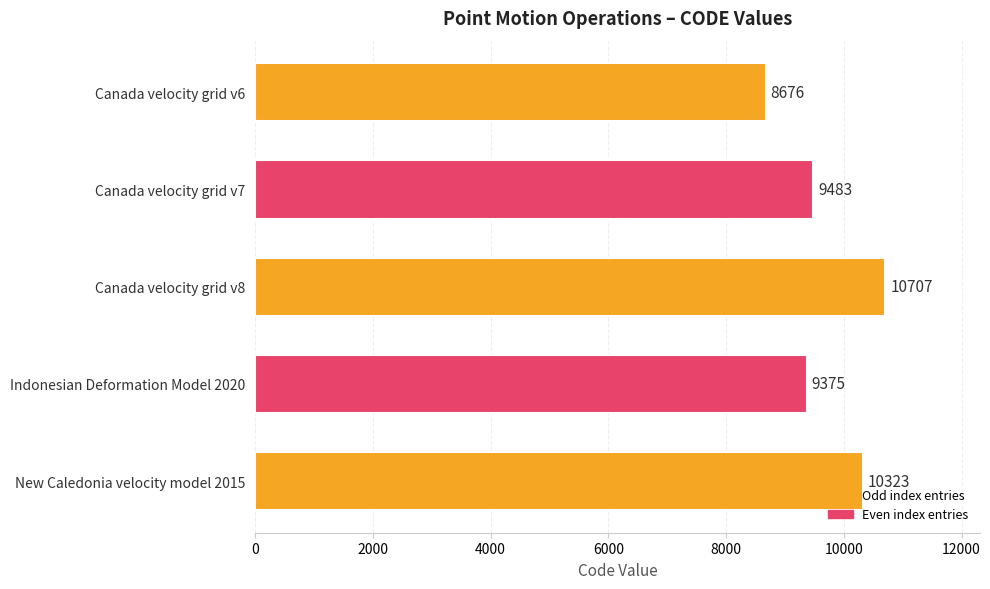

What is the greatest value displayed?

10707